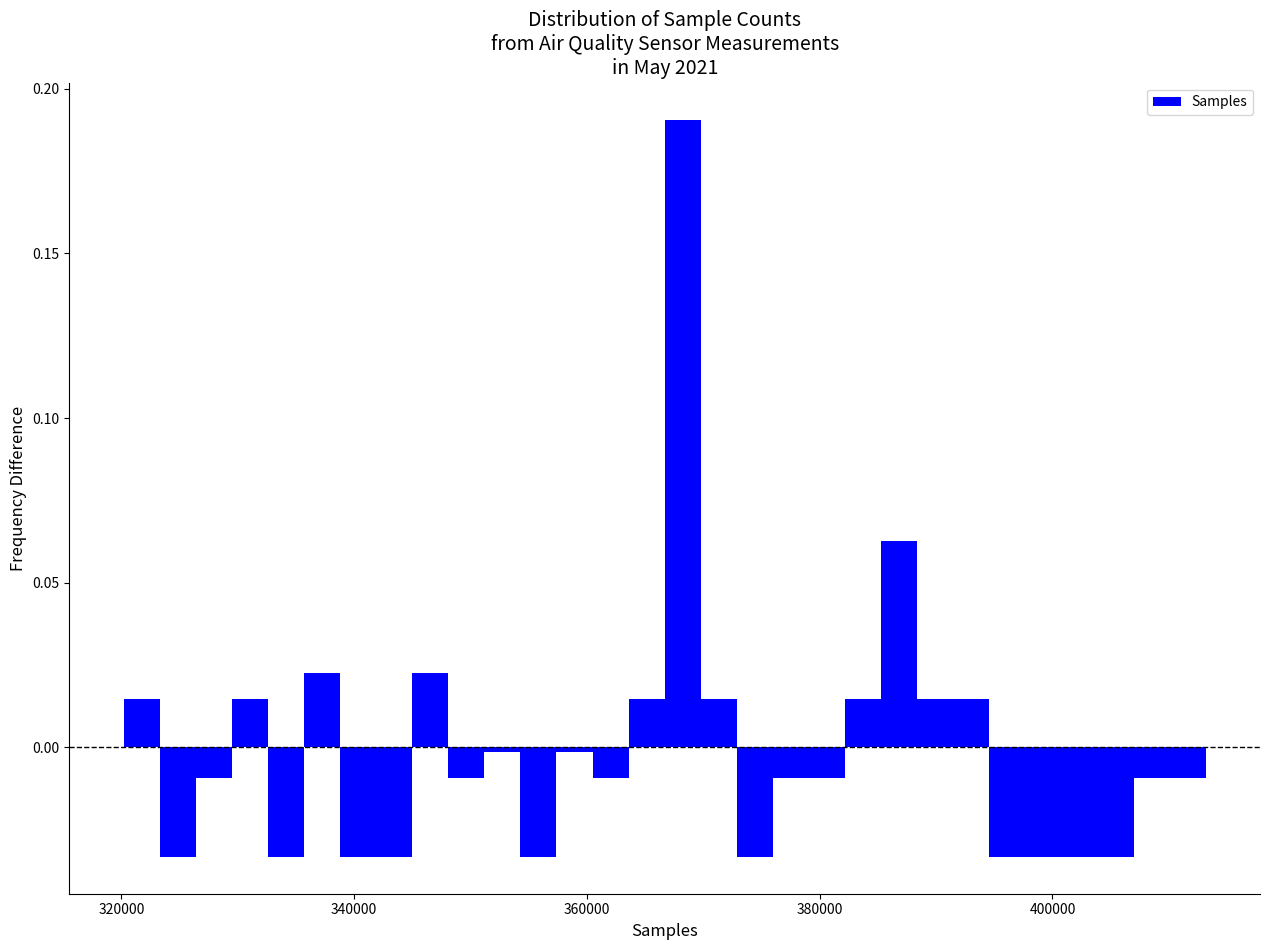

Read against the x-axis, roughly where is the centre of the tallest bar?

368000